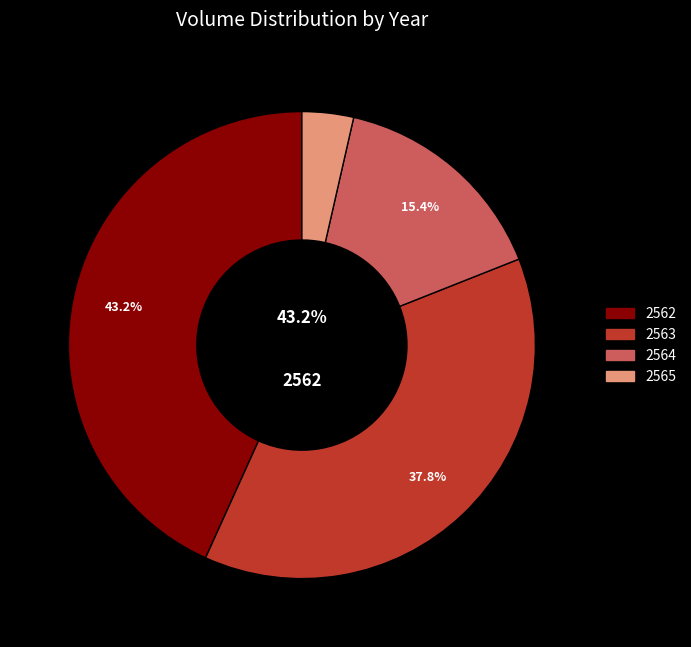

Which slice is the smallest?

2565